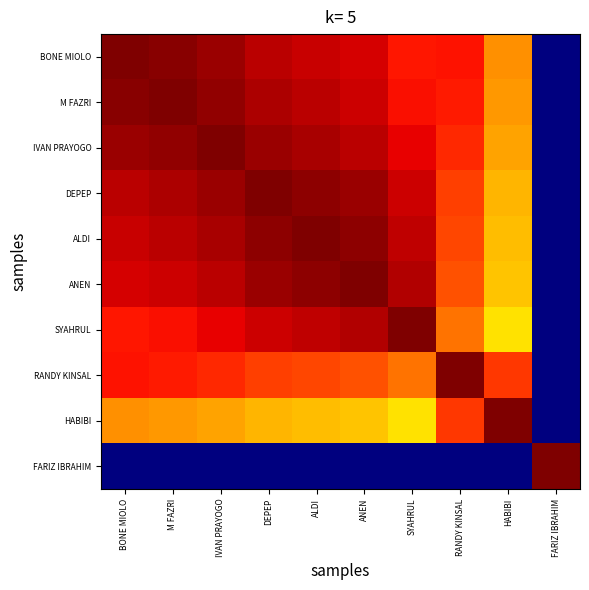

Reading left to right, transcribe all the data shown in this chart.

BONE MIOLO: BONE MIOLO=1.0	M FAZRI=1.0	IVAN PRAYOGO=1.0	DEPEP=0.9	ALDI=0.9	ANEN=0.9	SYAHRUL=0.9	RANDY KINSAL=0.9	HABIBI=0.8	FARIZ IBRAHIM=0.0
M FAZRI: BONE MIOLO=1.0	M FAZRI=1.0	IVAN PRAYOGO=1.0	DEPEP=1.0	ALDI=0.9	ANEN=0.9	SYAHRUL=0.9	RANDY KINSAL=0.9	HABIBI=0.7	FARIZ IBRAHIM=0.0
IVAN PRAYOGO: BONE MIOLO=1.0	M FAZRI=1.0	IVAN PRAYOGO=1.0	DEPEP=1.0	ALDI=1.0	ANEN=0.9	SYAHRUL=0.9	RANDY KINSAL=0.9	HABIBI=0.7	FARIZ IBRAHIM=0.0
DEPEP: BONE MIOLO=0.9	M FAZRI=1.0	IVAN PRAYOGO=1.0	DEPEP=1.0	ALDI=1.0	ANEN=1.0	SYAHRUL=0.9	RANDY KINSAL=0.8	HABIBI=0.7	FARIZ IBRAHIM=0.0
ALDI: BONE MIOLO=0.9	M FAZRI=0.9	IVAN PRAYOGO=1.0	DEPEP=1.0	ALDI=1.0	ANEN=1.0	SYAHRUL=0.9	RANDY KINSAL=0.8	HABIBI=0.7	FARIZ IBRAHIM=0.0
ANEN: BONE MIOLO=0.9	M FAZRI=0.9	IVAN PRAYOGO=0.9	DEPEP=1.0	ALDI=1.0	ANEN=1.0	SYAHRUL=1.0	RANDY KINSAL=0.8	HABIBI=0.7	FARIZ IBRAHIM=0.0
SYAHRUL: BONE MIOLO=0.9	M FAZRI=0.9	IVAN PRAYOGO=0.9	DEPEP=0.9	ALDI=0.9	ANEN=1.0	SYAHRUL=1.0	RANDY KINSAL=0.8	HABIBI=0.7	FARIZ IBRAHIM=0.0
RANDY KINSAL: BONE MIOLO=0.9	M FAZRI=0.9	IVAN PRAYOGO=0.9	DEPEP=0.8	ALDI=0.8	ANEN=0.8	SYAHRUL=0.8	RANDY KINSAL=1.0	HABIBI=0.9	FARIZ IBRAHIM=0.0
HABIBI: BONE MIOLO=0.8	M FAZRI=0.7	IVAN PRAYOGO=0.7	DEPEP=0.7	ALDI=0.7	ANEN=0.7	SYAHRUL=0.7	RANDY KINSAL=0.9	HABIBI=1.0	FARIZ IBRAHIM=0.0
FARIZ IBRAHIM: BONE MIOLO=0.0	M FAZRI=0.0	IVAN PRAYOGO=0.0	DEPEP=0.0	ALDI=0.0	ANEN=0.0	SYAHRUL=0.0	RANDY KINSAL=0.0	HABIBI=0.0	FARIZ IBRAHIM=1.0